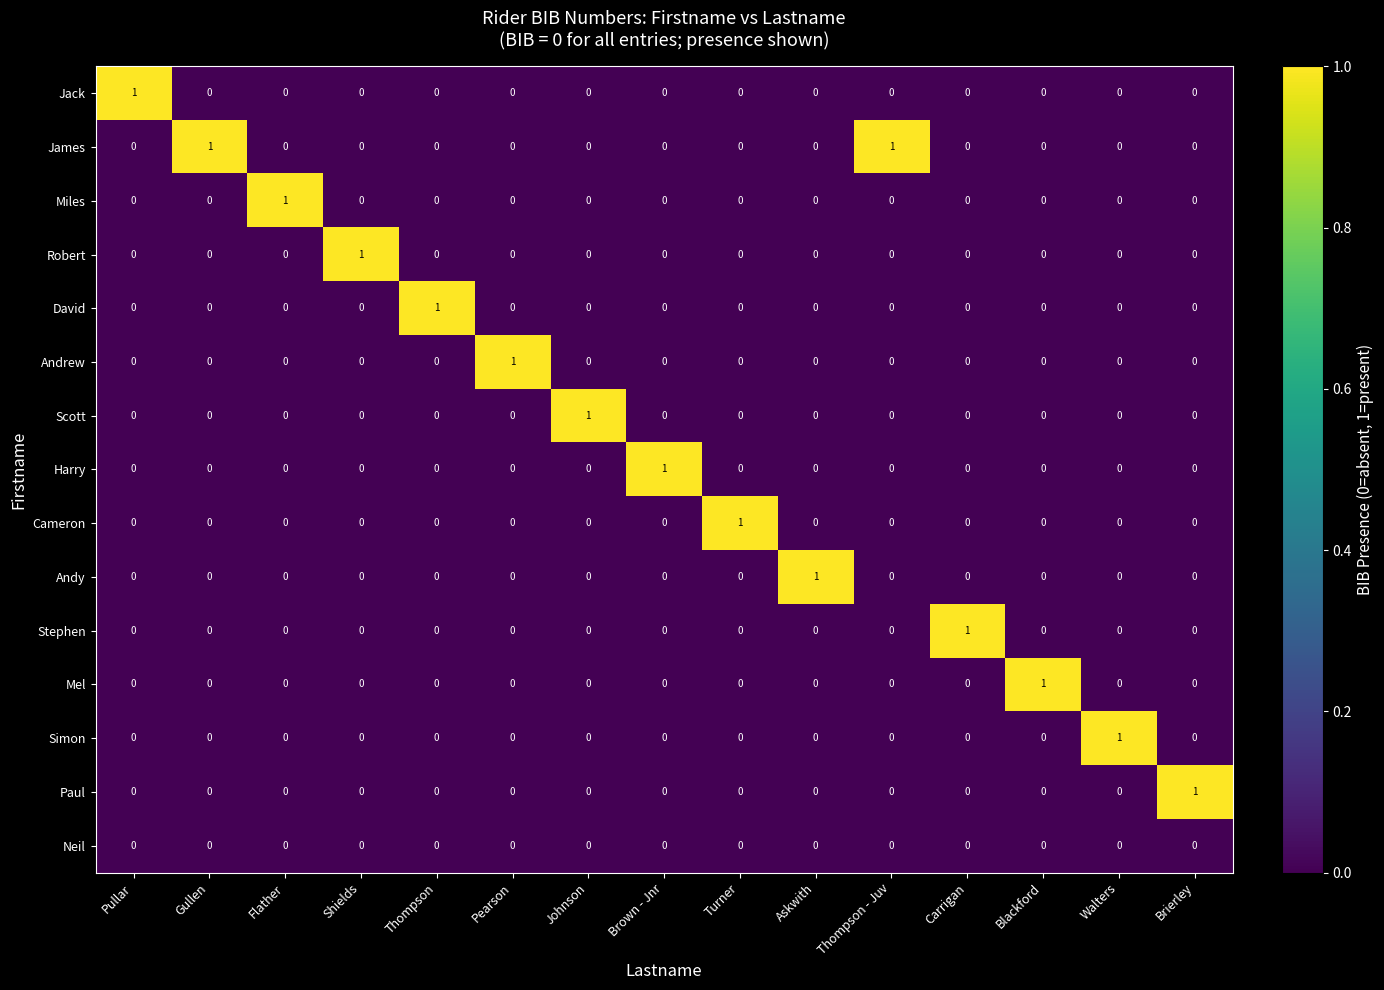

How many Andrew values are between 0 and 1?

15